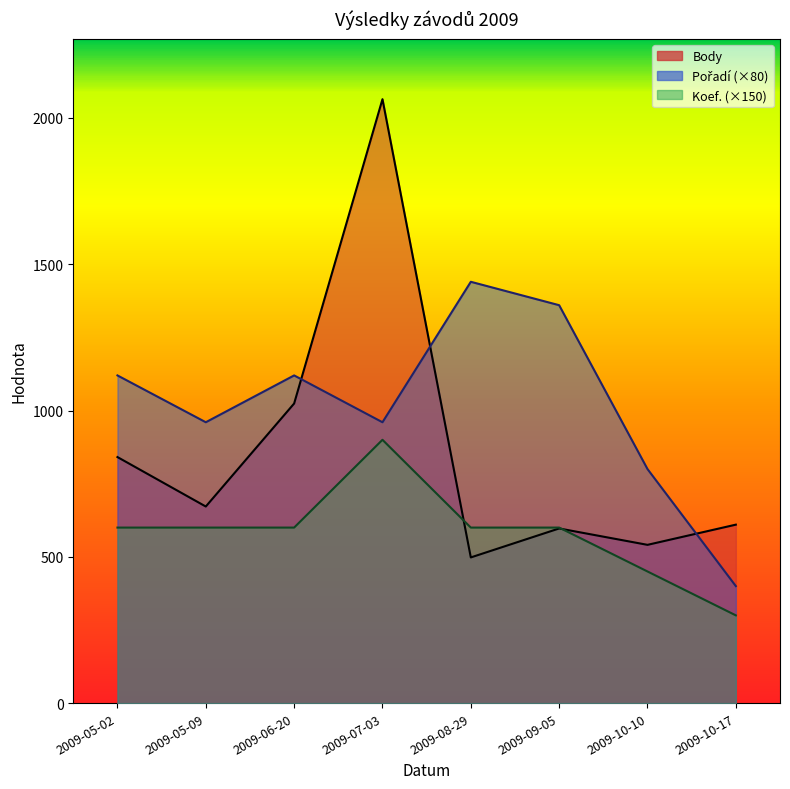

What is the spread (max minus min) of values at 2009-07-03?

1164